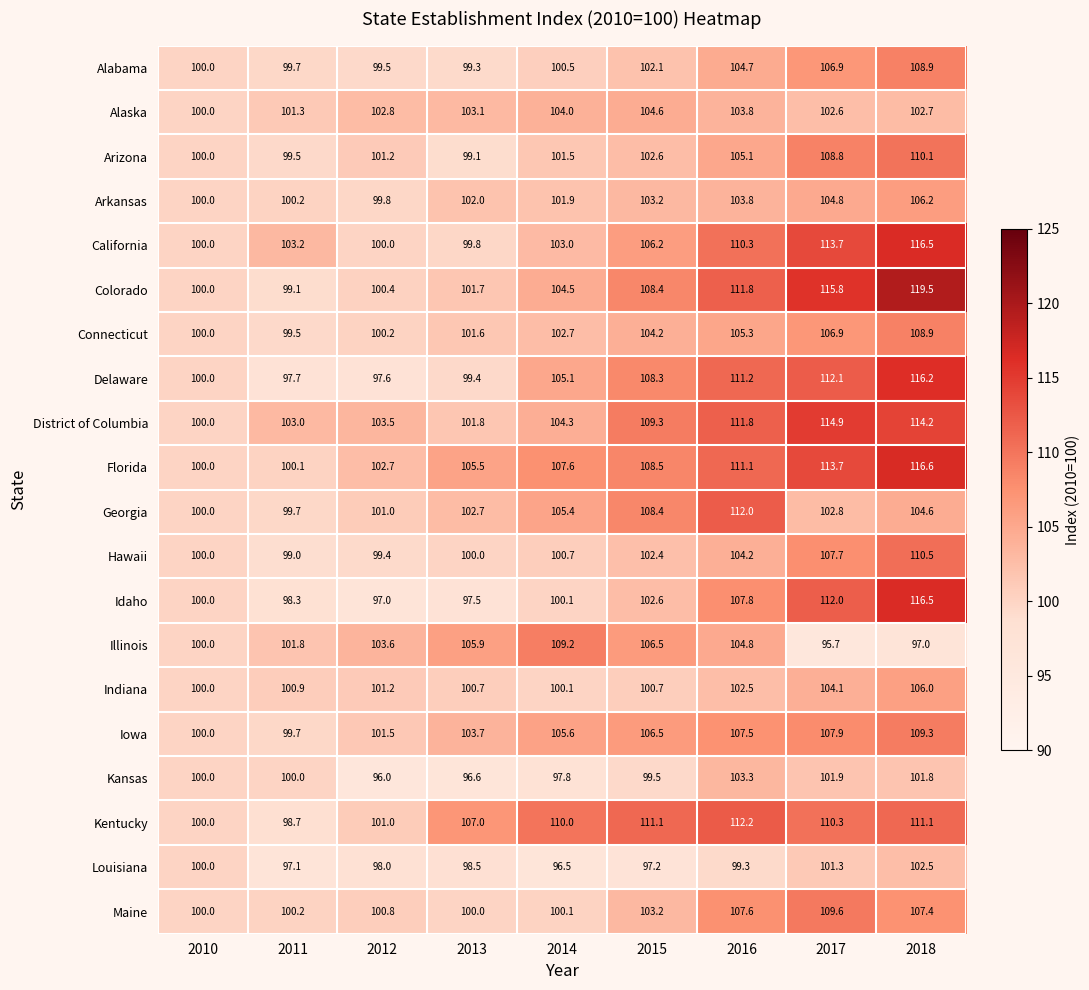

What value does the Arizona series have at 2010?

100.0